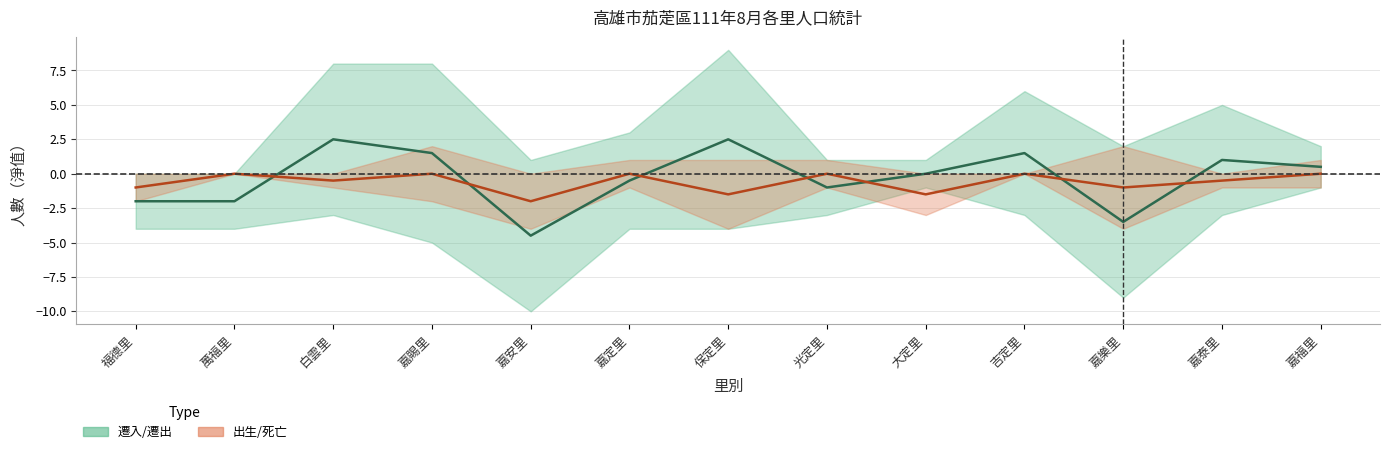

List the labels in order of 遷入/遷出 中值 value, largest first.

白雲里, 保定里, 嘉賜里, 吉定里, 嘉泰里, 嘉福里, 大定里, 嘉定里, 光定里, 福德里, 萬福里, 嘉樂里, 嘉安里